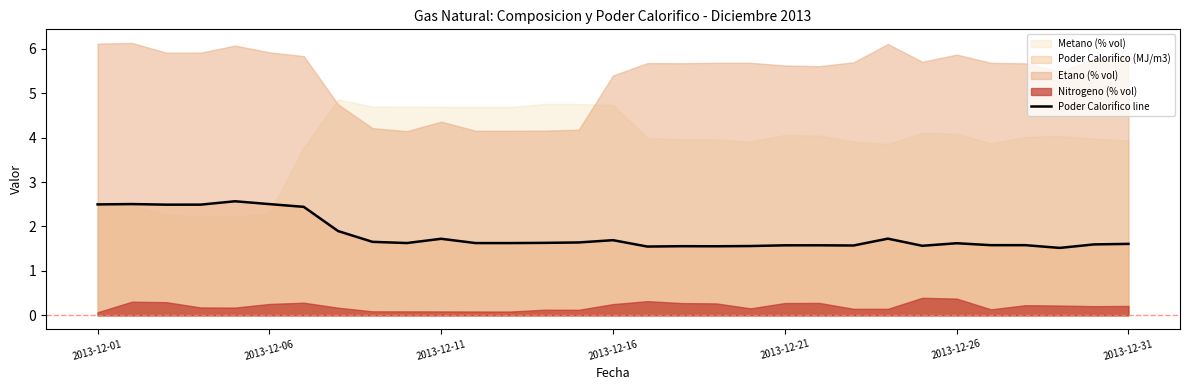

The value of Poder Calorifico line at 2013-12-06 is 2.5. True or false?

True